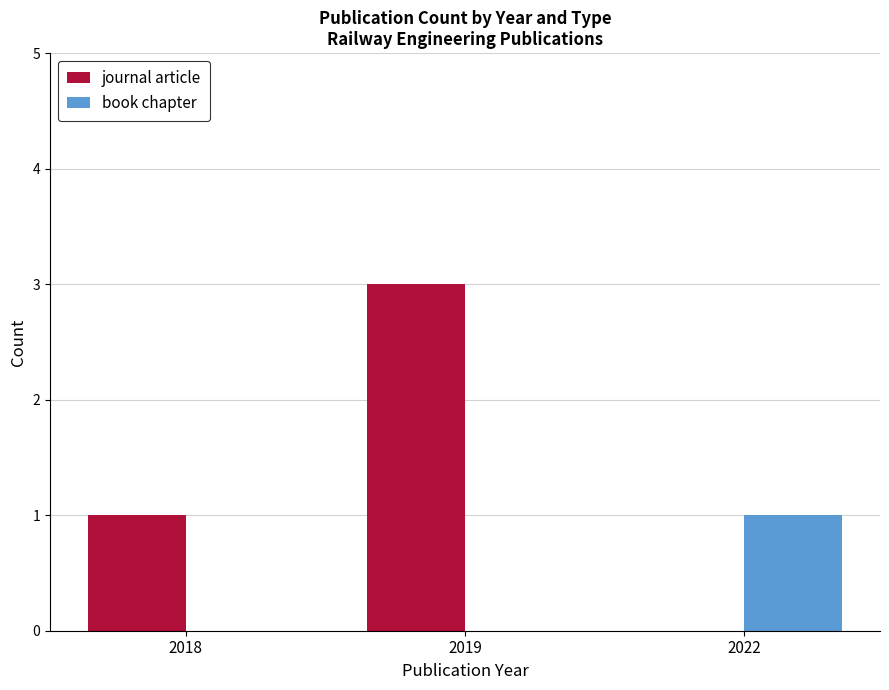

Does the chart contain stacked bars?

No